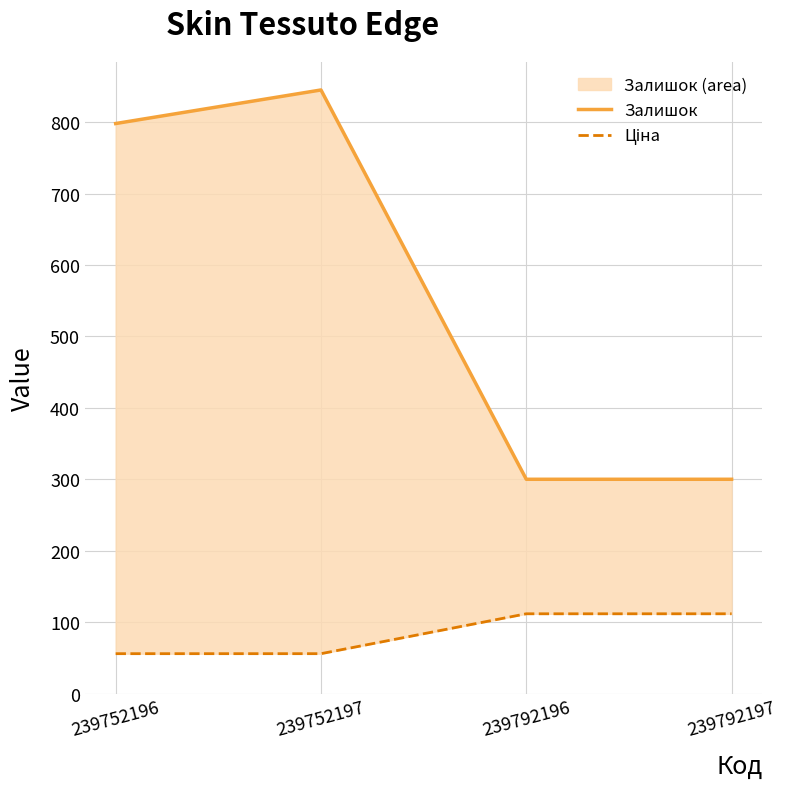

What is the value of the Залишок point at the 4th from the left?

300.0